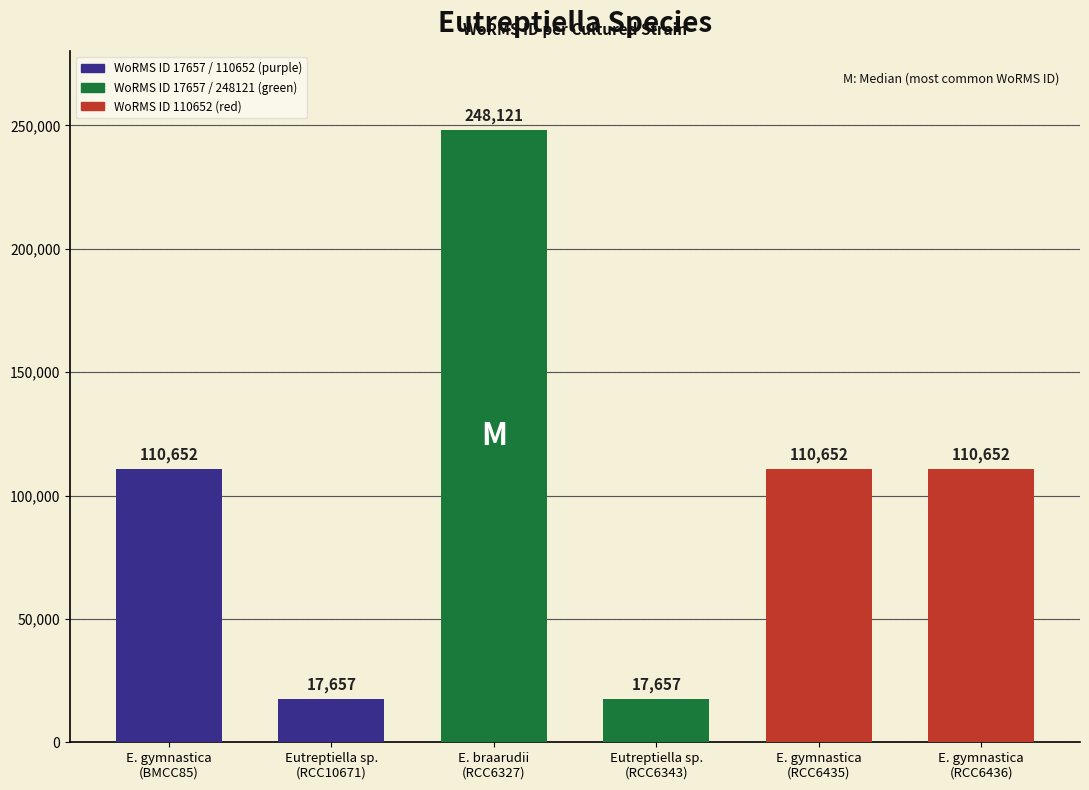

True or false: the data shows 191730 at E. gymnastica
(RCC6436).

False